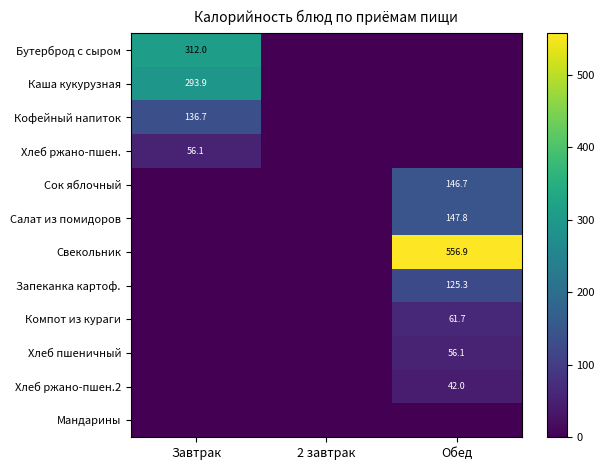

The value of Кофейный напиток at Завтрак is 55.4. True or false?

False